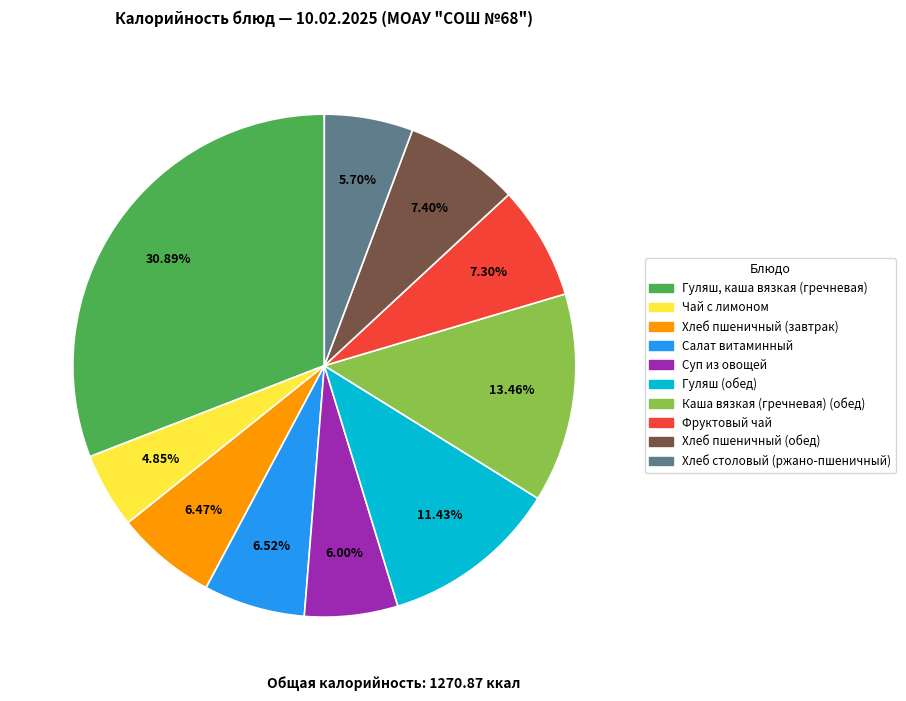

Count the number of slices in the pie.

10